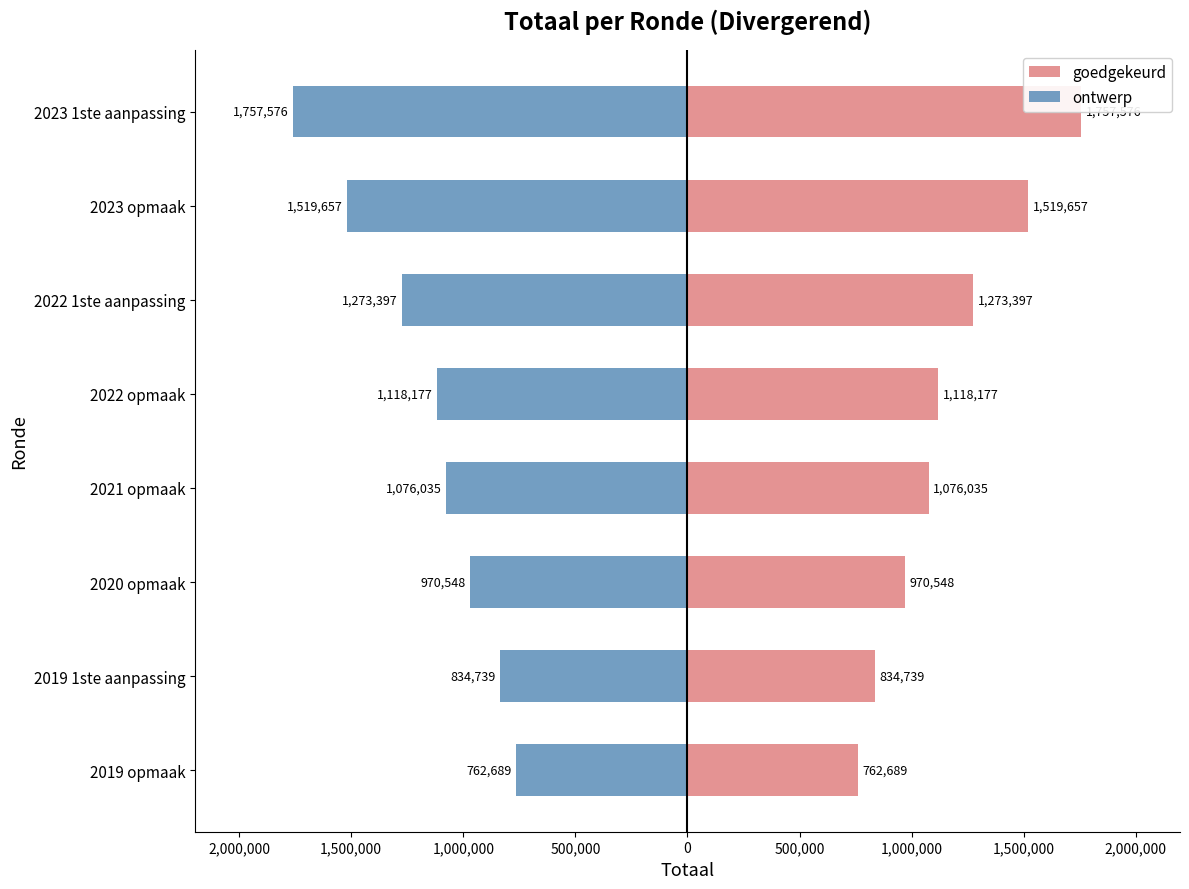

What is the difference between the maximum and minimum values in the ontwerp series?

994887